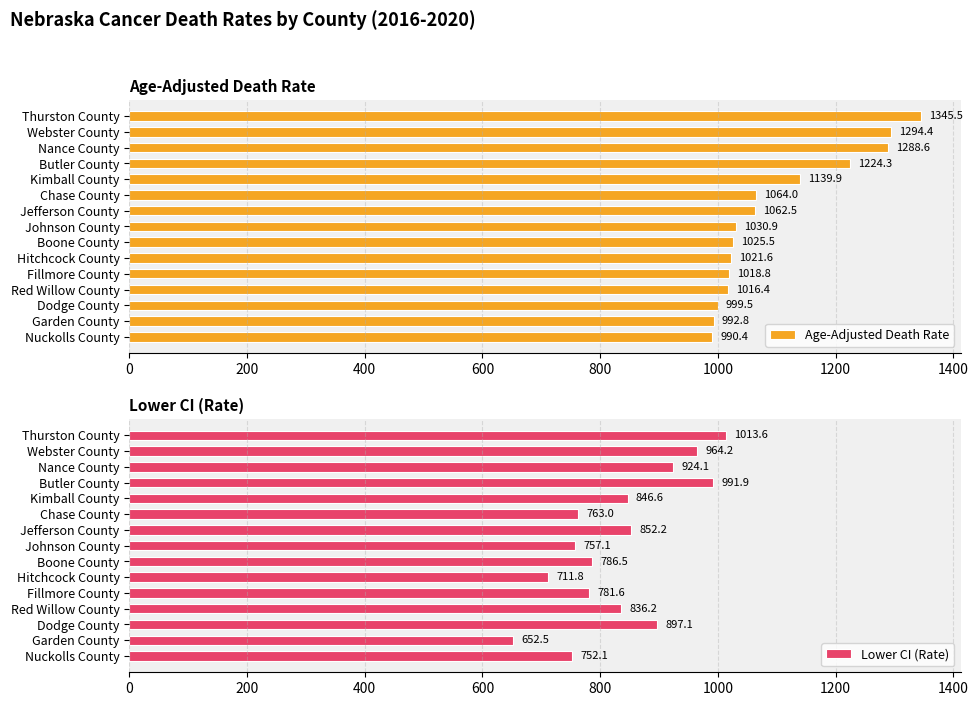

What is the greatest value displayed?

1345.5